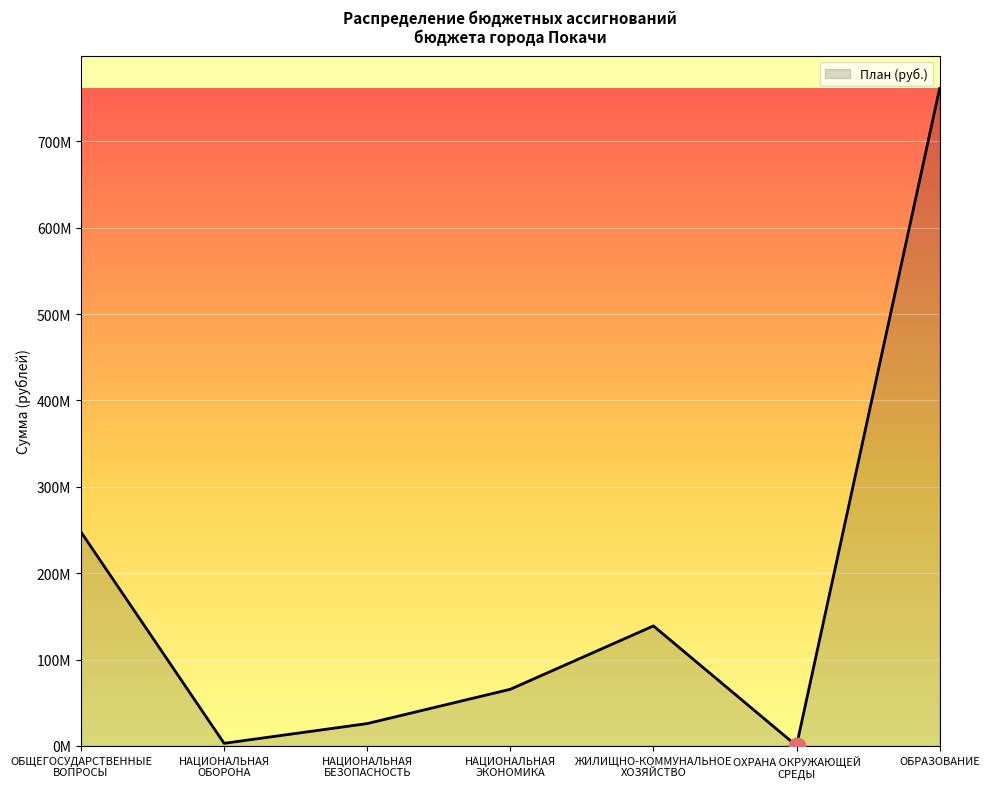

Between НАЦИОНАЛЬНАЯ
БЕЗОПАСНОСТЬ and НАЦИОНАЛЬНАЯ
ЭКОНОМИКА, which is larger?

НАЦИОНАЛЬНАЯ
ЭКОНОМИКА